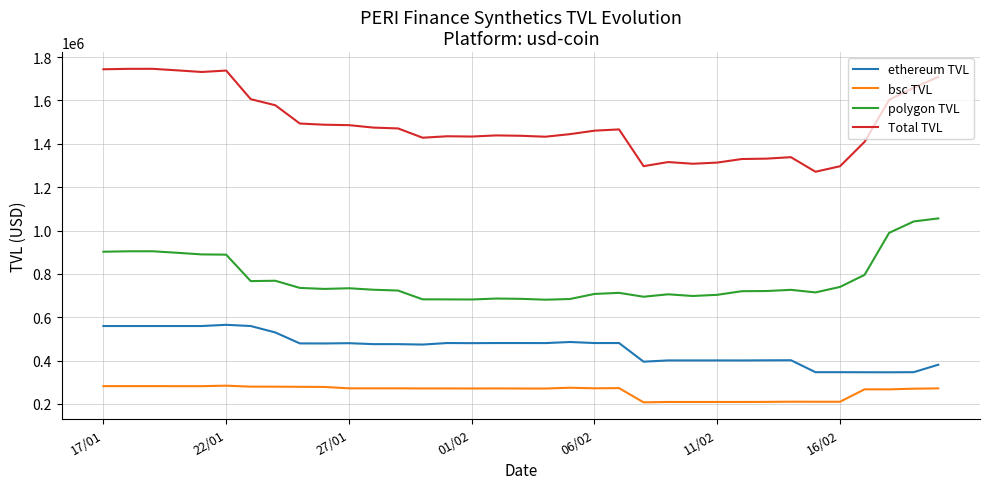

What is the smallest value displayed?

207377.4